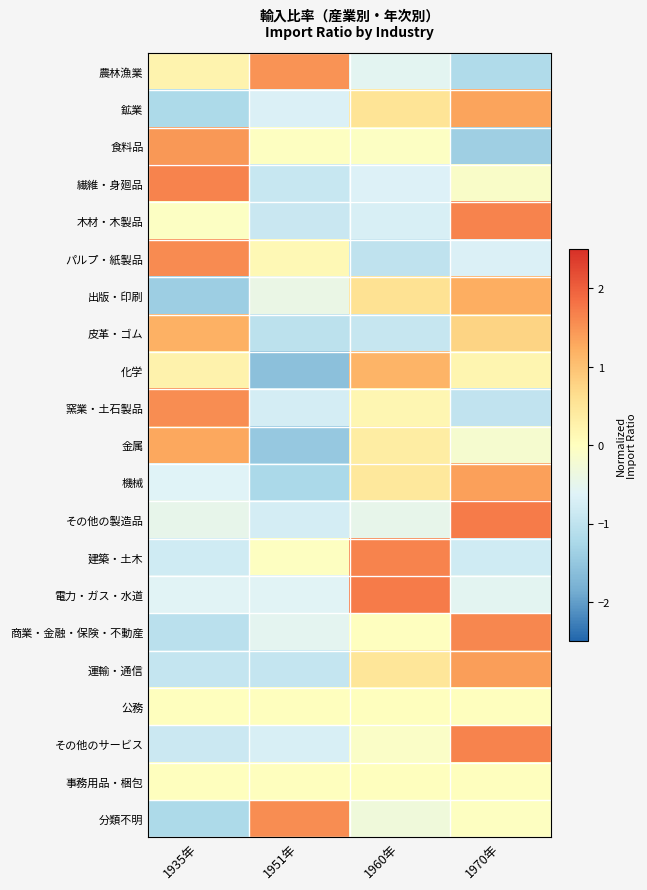

Reading left to right, what are all the values shown in this chart?

農林漁業: 1935年=0.2	1951年=1.5	1960年=-0.5	1970年=-1.2
鉱業: 1935年=-1.2	1951年=-0.7	1960年=0.5	1970年=1.3
食料品: 1935年=1.4	1951年=-0.0	1960年=-0.0	1970年=-1.4
繊維・身廻品: 1935年=1.7	1951年=-0.9	1960年=-0.6	1970年=-0.1
木材・木製品: 1935年=-0.0	1951年=-0.9	1960年=-0.7	1970年=1.6
パルプ・紙製品: 1935年=1.6	1951年=0.1	1960年=-1.0	1970年=-0.7
出版・印刷: 1935年=-1.4	1951年=-0.4	1960年=0.6	1970年=1.2
皮革・ゴム: 1935年=1.2	1951年=-1.1	1960年=-0.9	1970年=0.8
化学: 1935年=0.2	1951年=-1.6	1960年=1.2	1970年=0.2
窯業・土石製品: 1935年=1.6	1951年=-0.8	1960年=0.2	1970年=-1.0
金属: 1935年=1.3	1951年=-1.5	1960年=0.4	1970年=-0.2
機械: 1935年=-0.6	1951年=-1.2	1960年=0.5	1970年=1.4
その他の製造品: 1935年=-0.5	1951年=-0.8	1960年=-0.5	1970年=1.7
建築・土木: 1935年=-0.8	1951年=-0.0	1960年=1.6	1970年=-0.8
電力・ガス・水道: 1935年=-0.6	1951年=-0.6	1960年=1.7	1970年=-0.6
商業・金融・保険・不動産: 1935年=-1.1	1951年=-0.5	1960年=-0.0	1970年=1.6
運輸・通信: 1935年=-0.9	1951年=-1.0	1960年=0.5	1970年=1.4
公務: 1935年=0.0	1951年=0.0	1960年=0.0	1970年=0.0
その他のサービス: 1935年=-0.9	1951年=-0.7	1960年=-0.1	1970年=1.7
事務用品・梱包: 1935年=0.0	1951年=0.0	1960年=0.0	1970年=0.0
分類不明: 1935年=-1.2	1951年=1.6	1960年=-0.3	1970年=-0.0